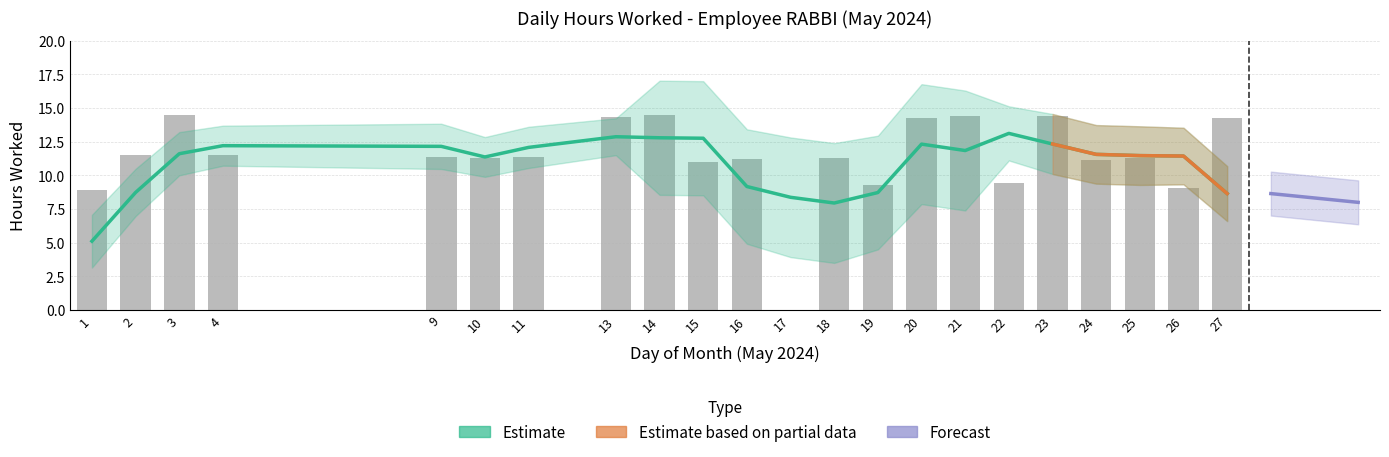

Reading left to right, what are all the values shown in this chart?

1=8.9	2=11.5	3=14.5	4=11.5	9=11.3	10=11.3	11=11.3	13=14.3	14=14.5	15=11.0	16=11.2	17=0.0	18=11.3	19=9.3	20=14.3	21=14.4	22=9.4	23=14.4	24=11.2	25=11.3	26=9.0	27=14.3